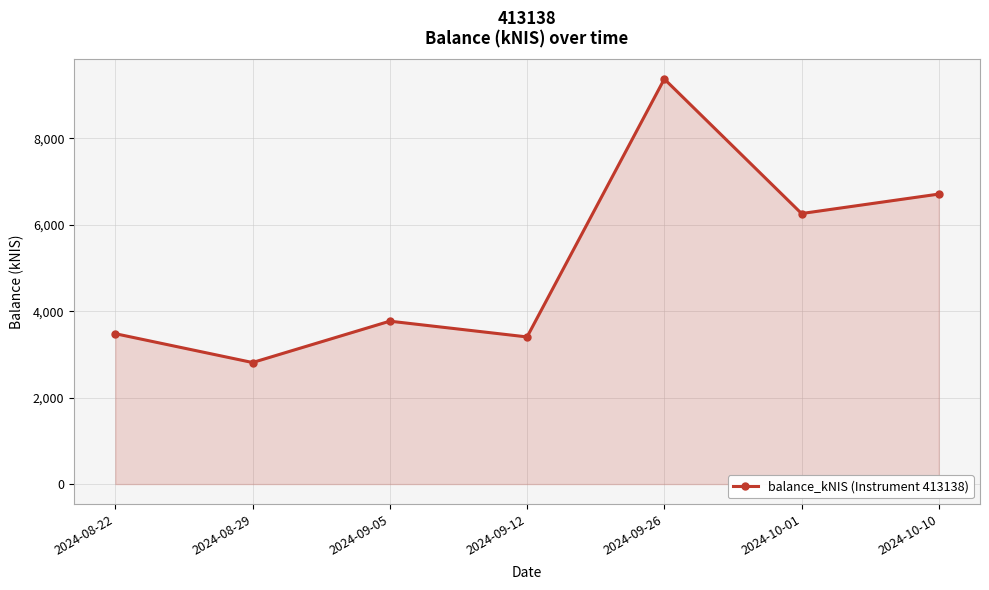

What is the change in value from 2024-09-05 to 2024-10-01?

+2490.3